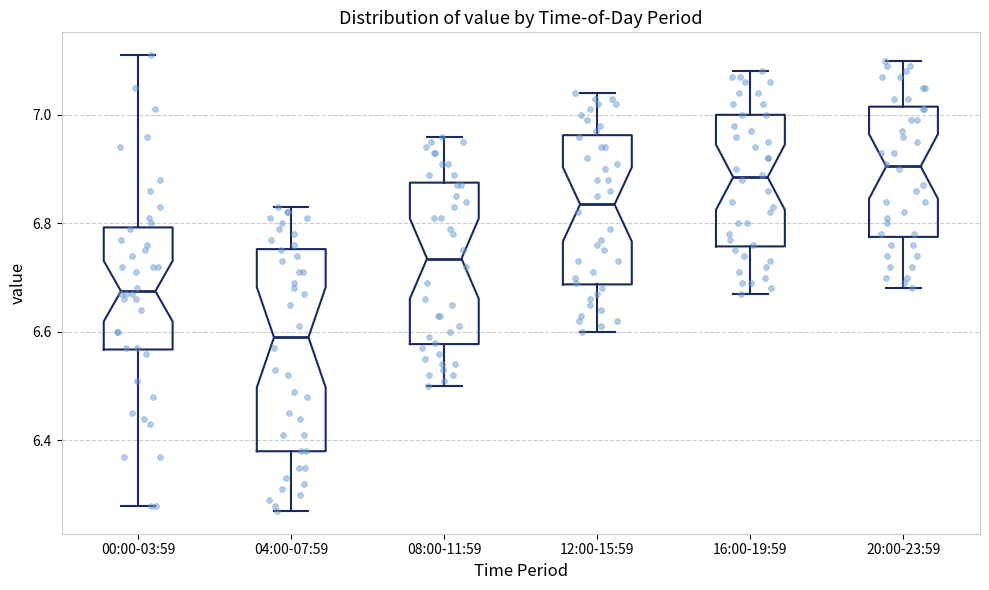

Reading left to right, read every box against the y-axis: the position of its median line, the range the box covers, and the ends of its whiskers. The values are not printed on the chart, so give them approximately, as read against the axis.

00:00-03:59: median 6.68, box 6.56 to 6.80, whiskers 6.28 to 7.12
04:00-07:59: median 6.60, box 6.38 to 6.76, whiskers 6.28 to 6.84
08:00-11:59: median 6.74, box 6.58 to 6.88, whiskers 6.50 to 6.96
12:00-15:59: median 6.84, box 6.68 to 6.96, whiskers 6.60 to 7.04
16:00-19:59: median 6.88, box 6.76 to 7.00, whiskers 6.68 to 7.08
20:00-23:59: median 6.90, box 6.78 to 7.02, whiskers 6.68 to 7.10